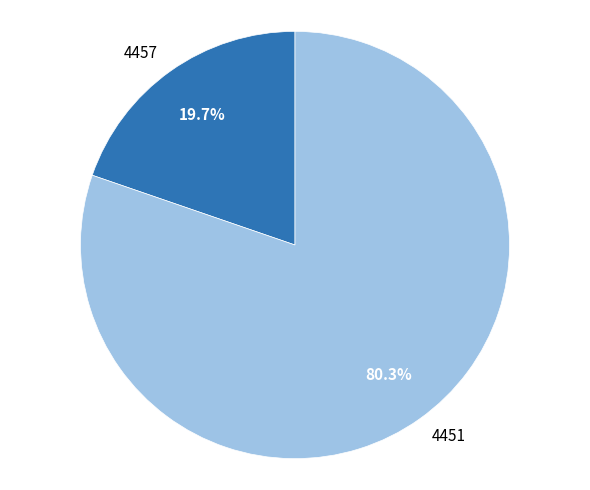

Is 4451 the majority of the pie?

Yes